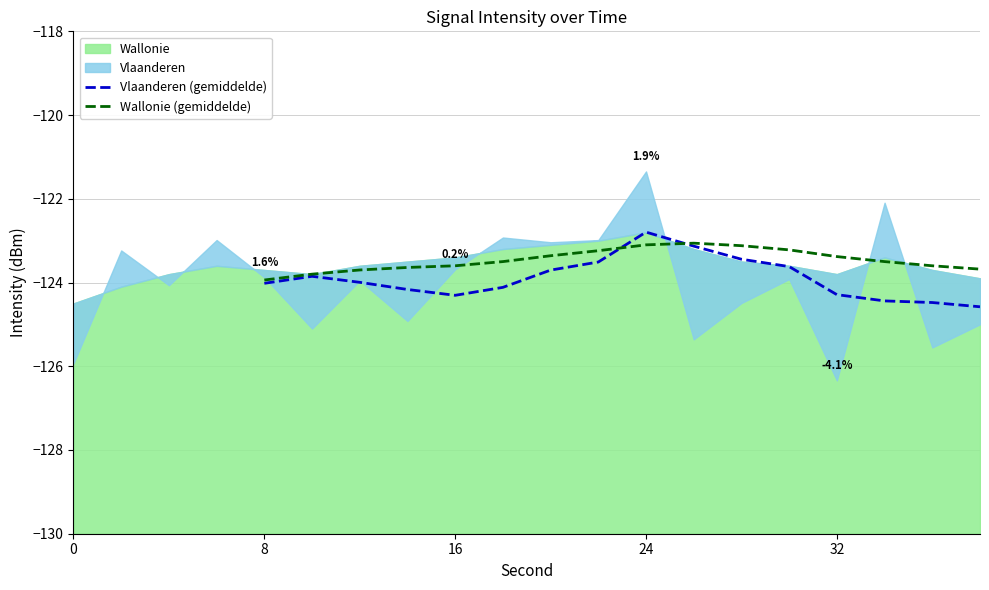

True or false: Vlaanderen (gemiddelde) has more than 1 interior local peaks.

True